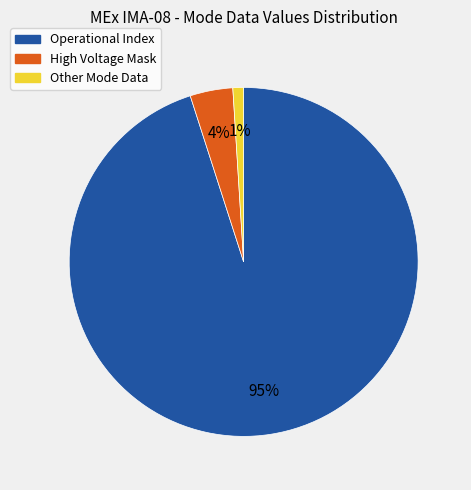

To the nearest percent, what is the difference between the largest and smallest slice percentages?

94%